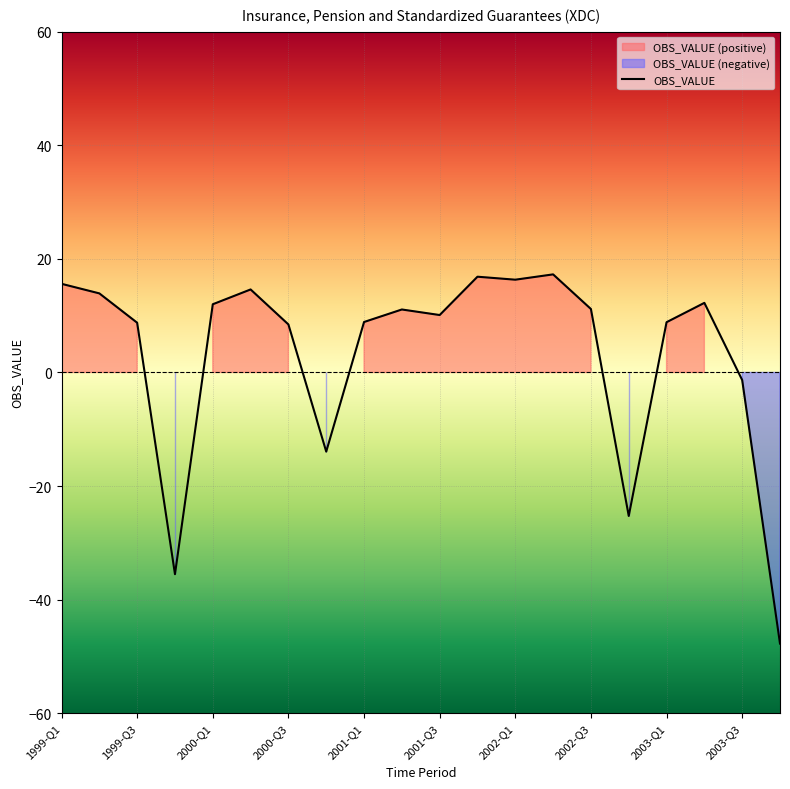

What is the sum of all values?

62.4